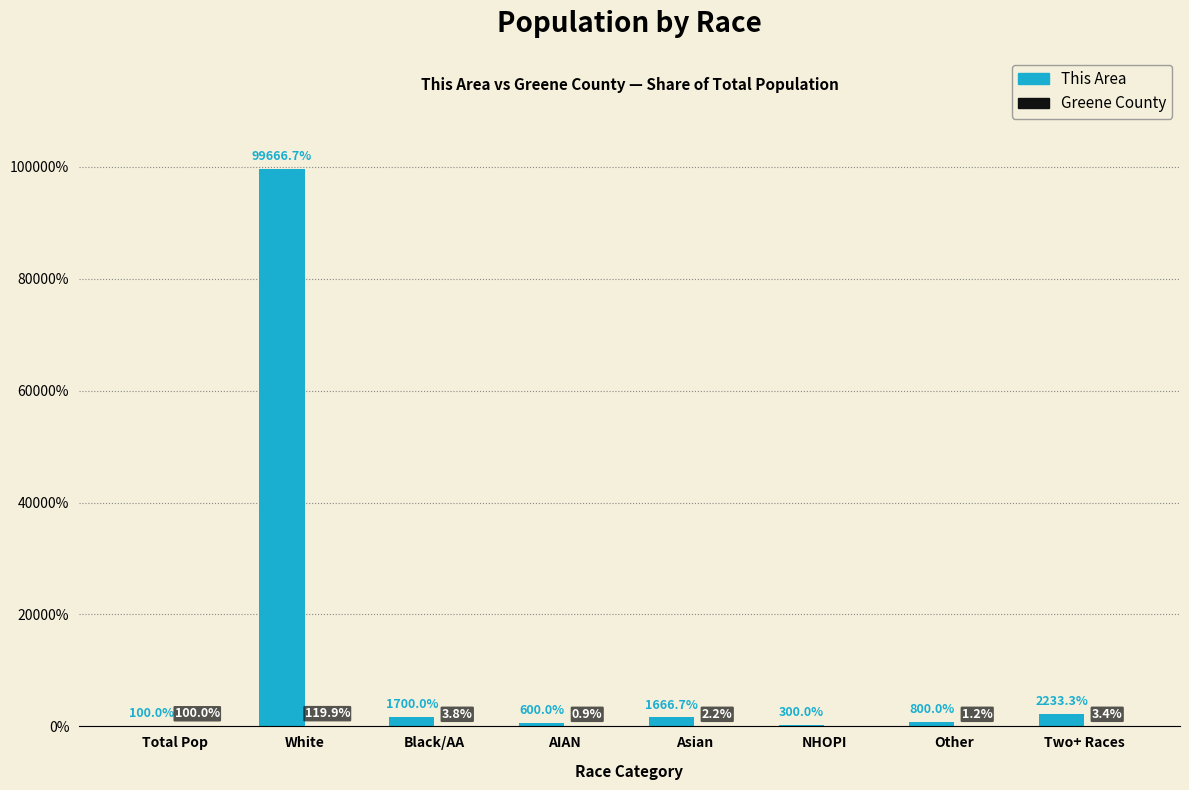

Between Asian and Two+ Races, which series saw the biggest shift?

This Area